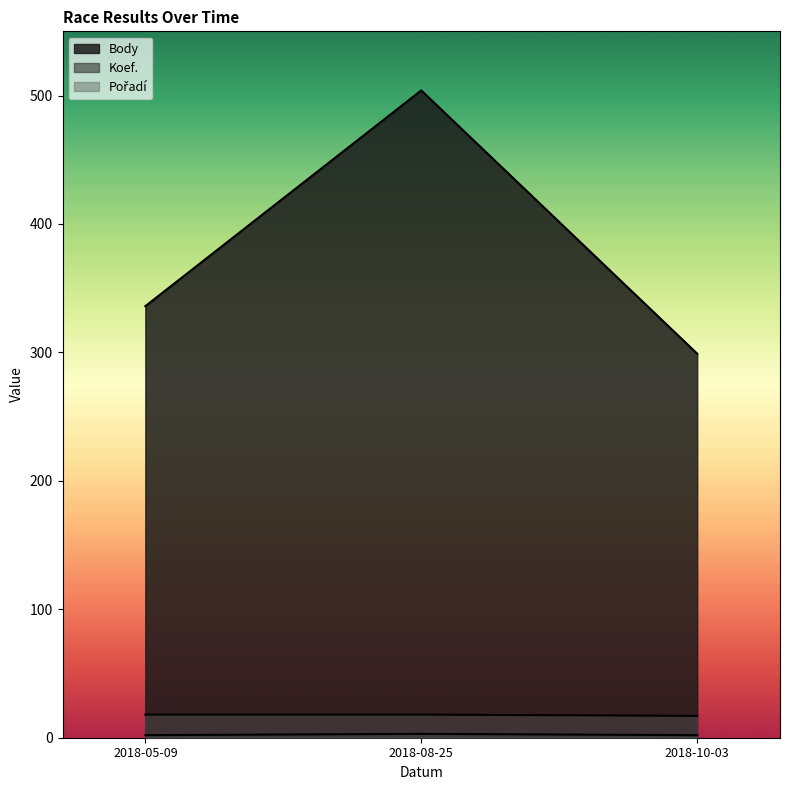

Between 2018-05-09 and 2018-10-03, which is larger?

2018-05-09